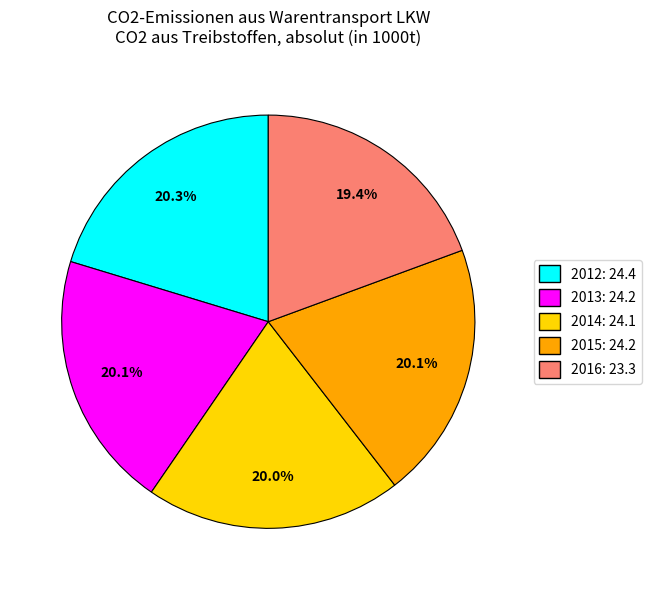

Which has a higher value, 2016: 23.3 or 2015: 24.2?

2015: 24.2